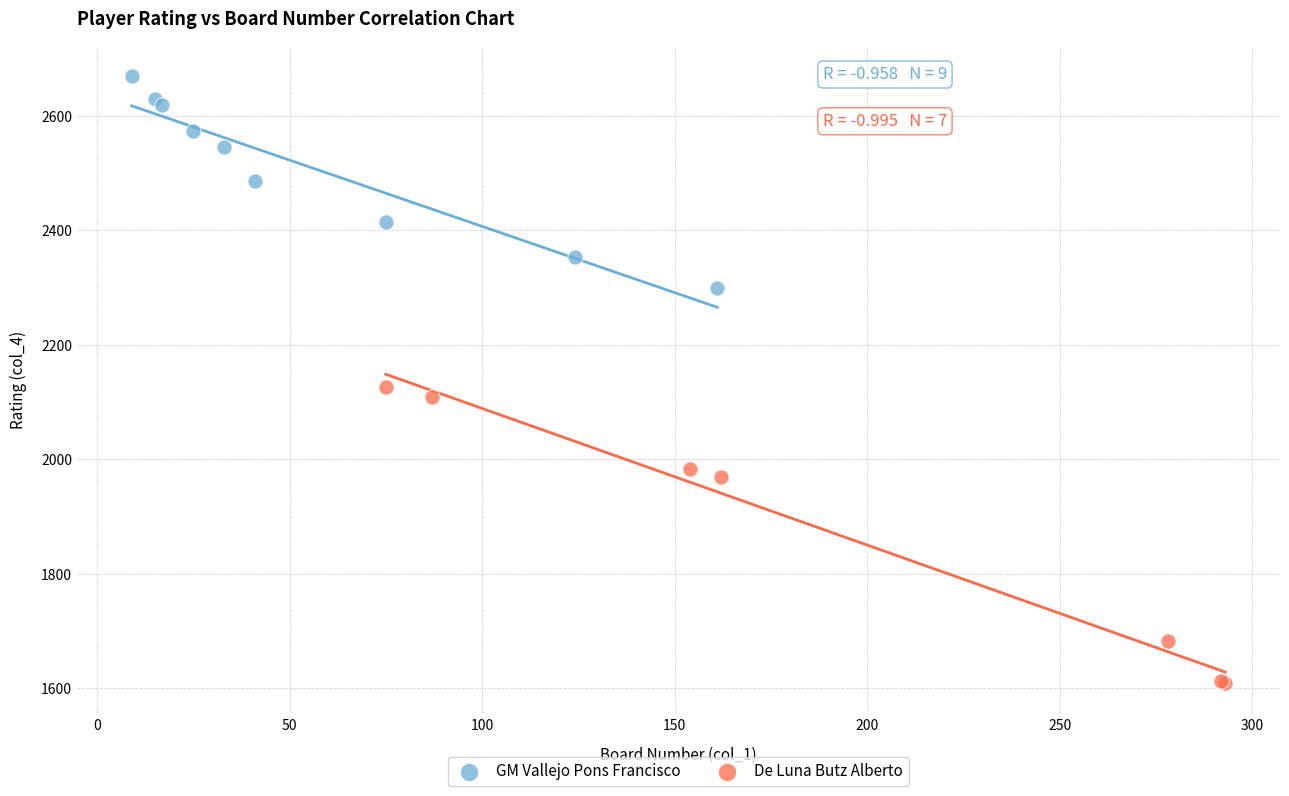

Which series has the largest Y range (max minus min)?

De Luna Butz Alberto